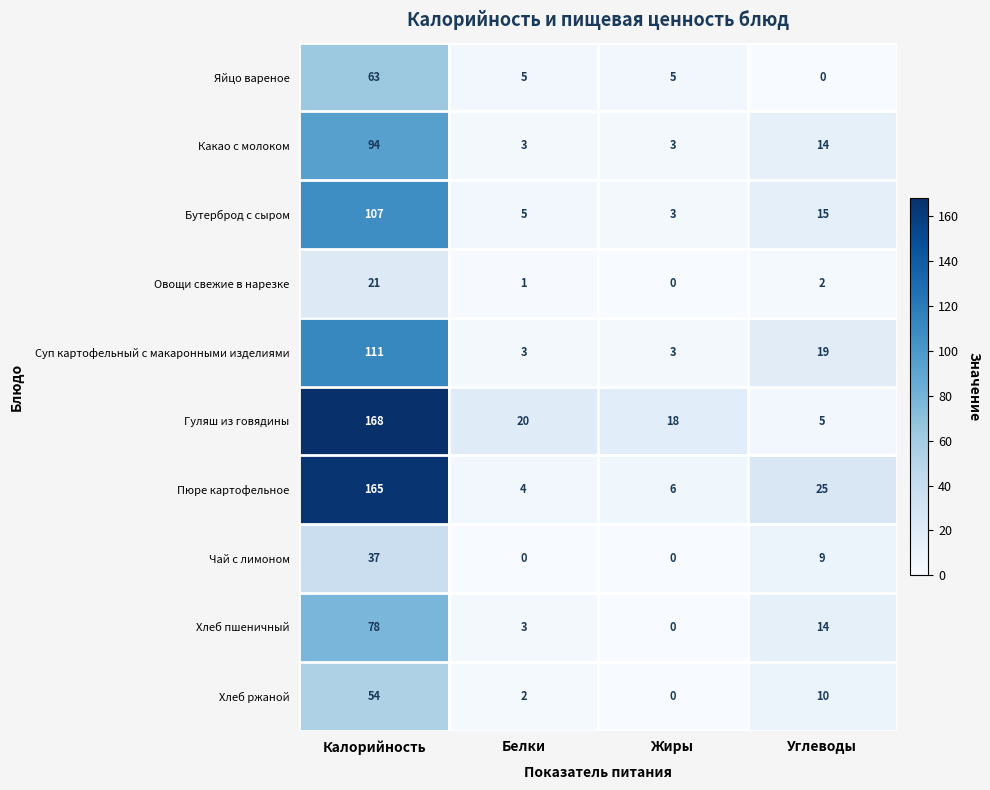

What is the greatest value displayed?

168